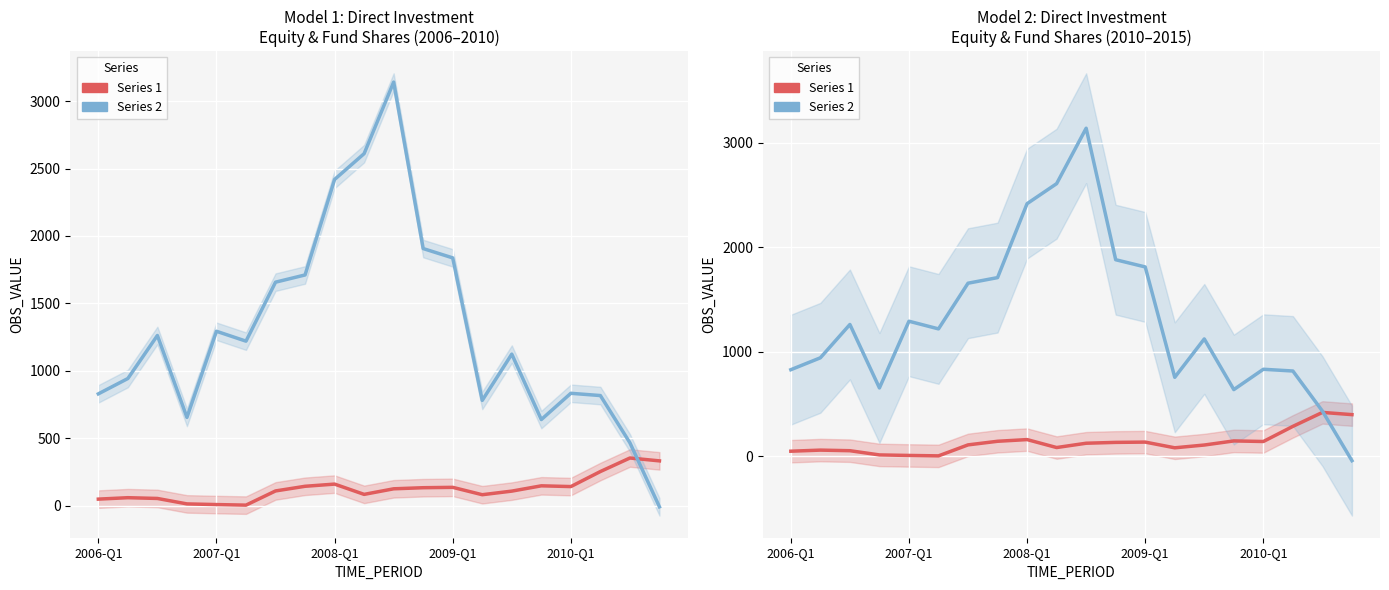

At which category is the sum across all series the highest?

10